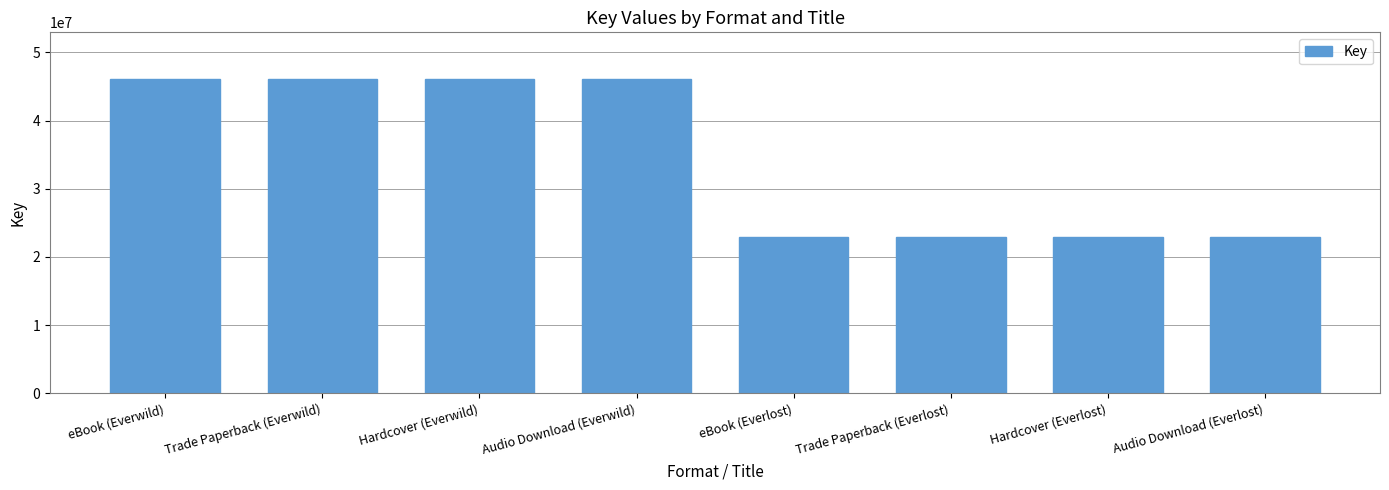

What is the greatest value displayed?

46043166